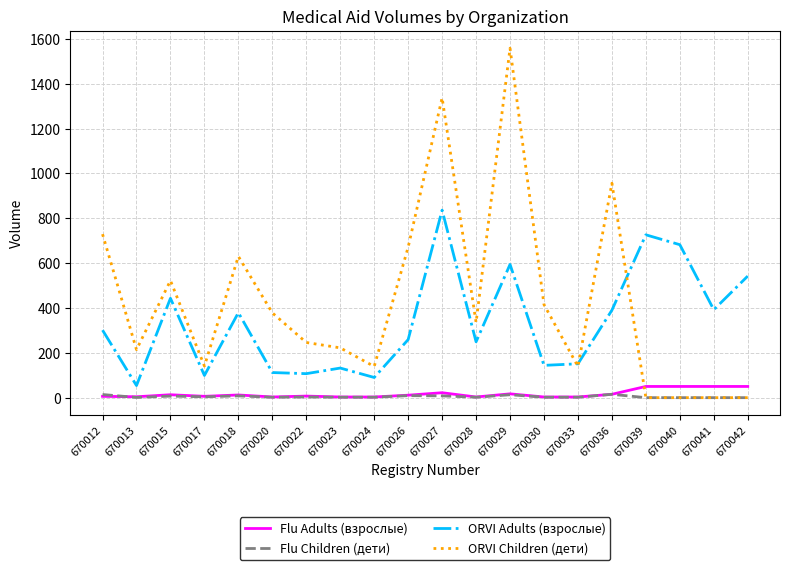

What is the maximum value for ORVI Adults (взрослые)?

836